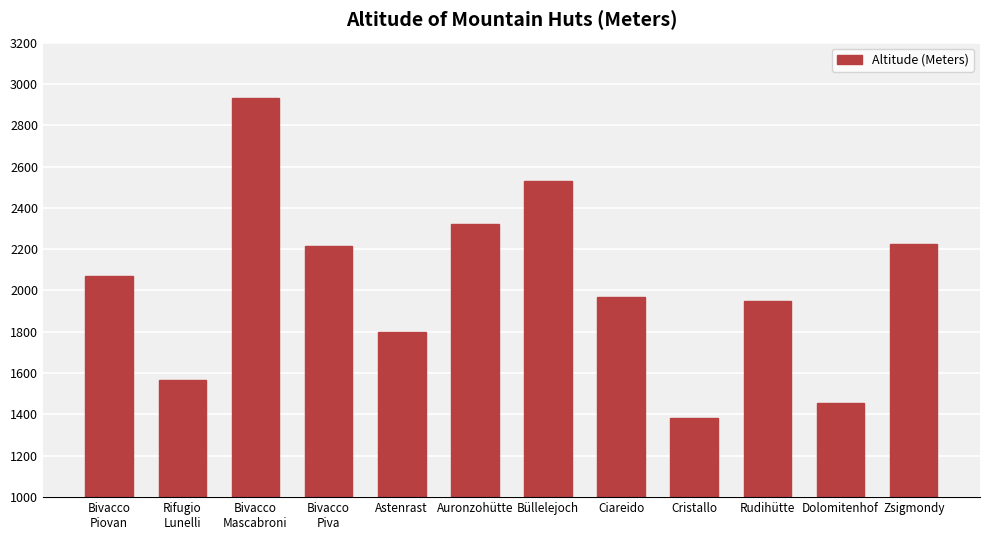

What value does the data have at Astenrast, to the nearest 100?

1800